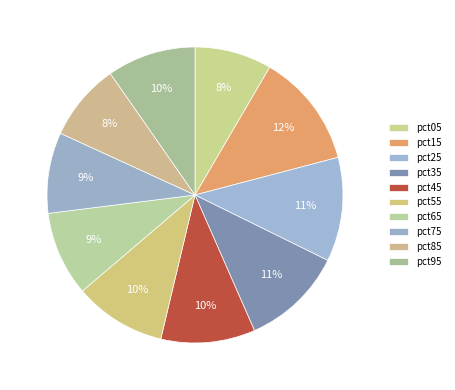

How many slices are in this pie chart?

10